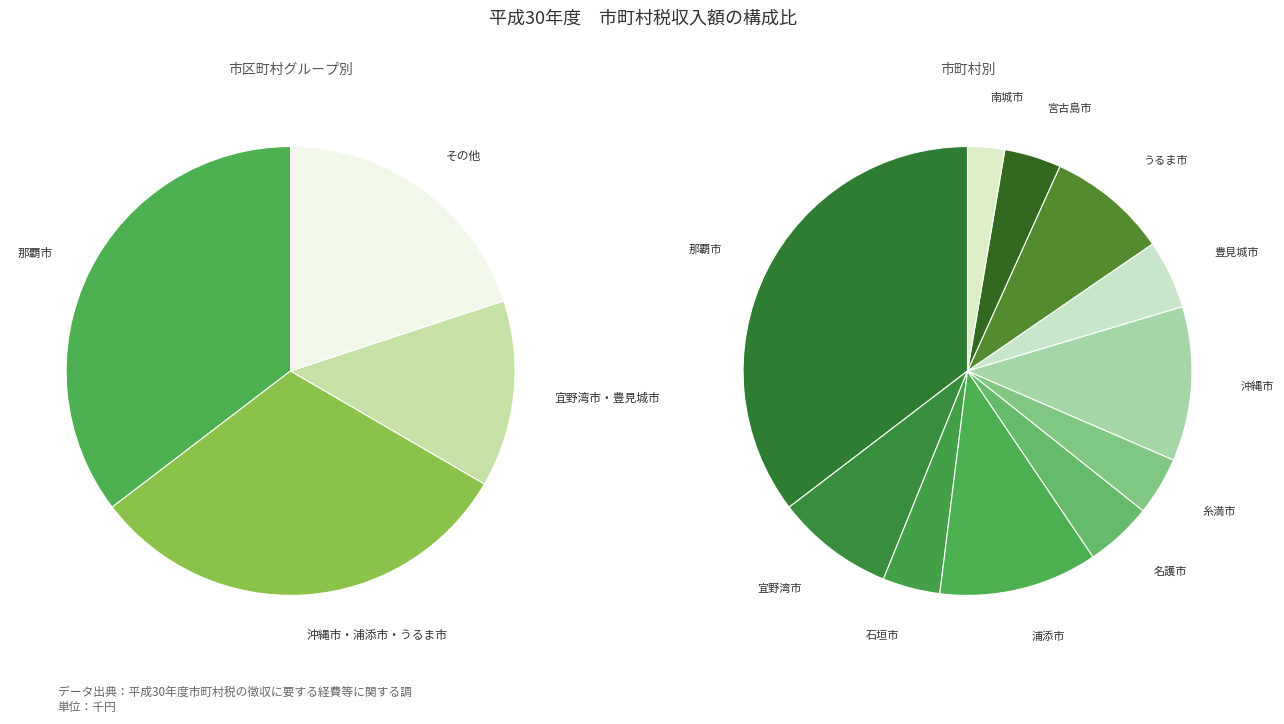

Is there a majority slice in this chart?

No